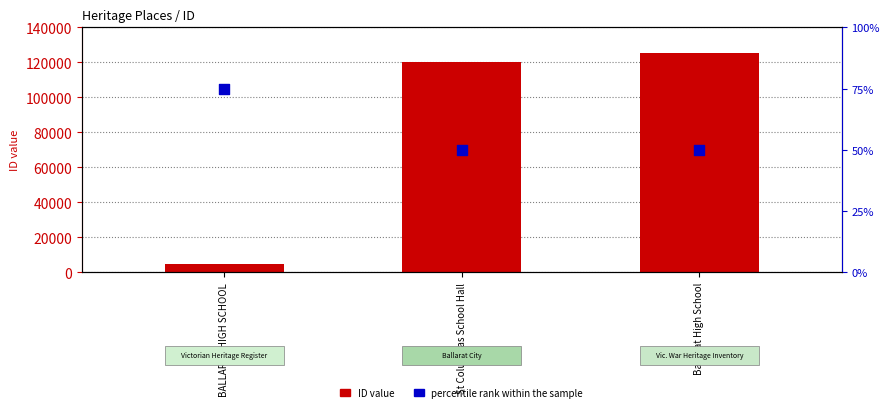

At how many categories does at least one series exceed 31828?

2